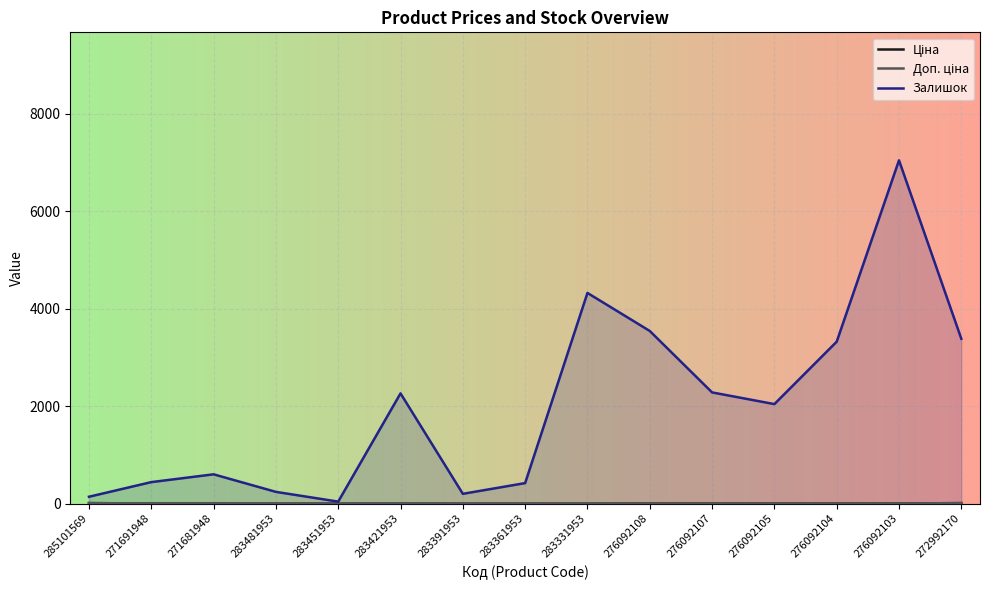

What is the maximum value shown in the chart?

7040.0